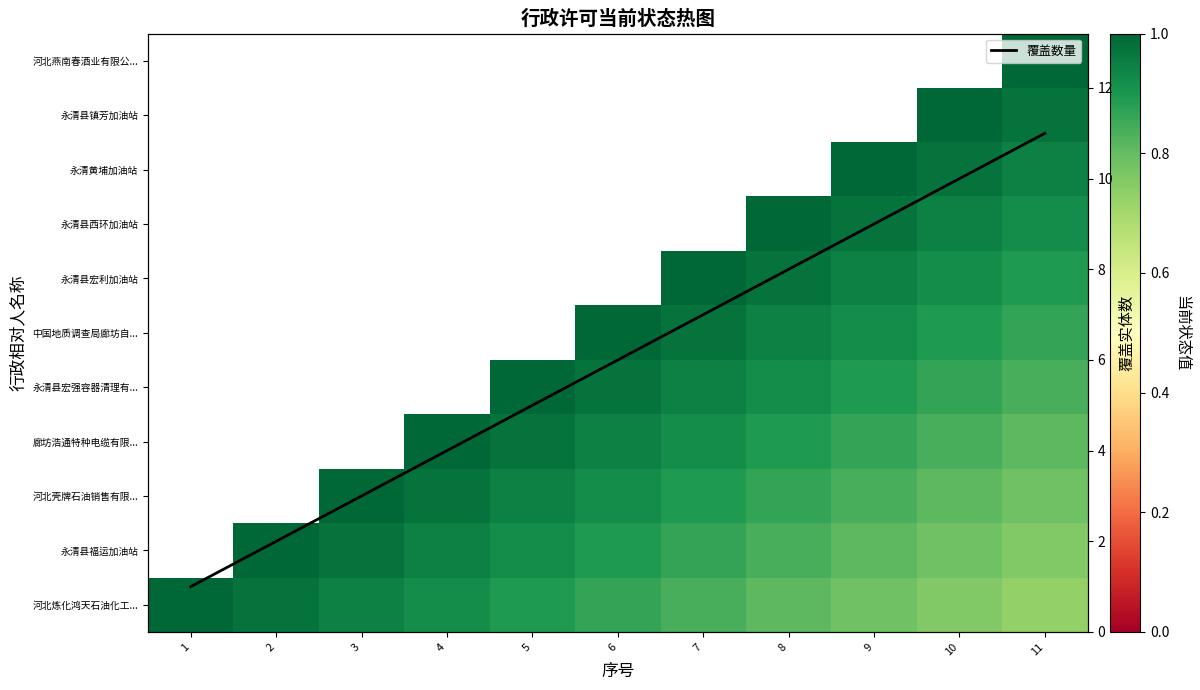

Between 1 and 9, which is larger?

1